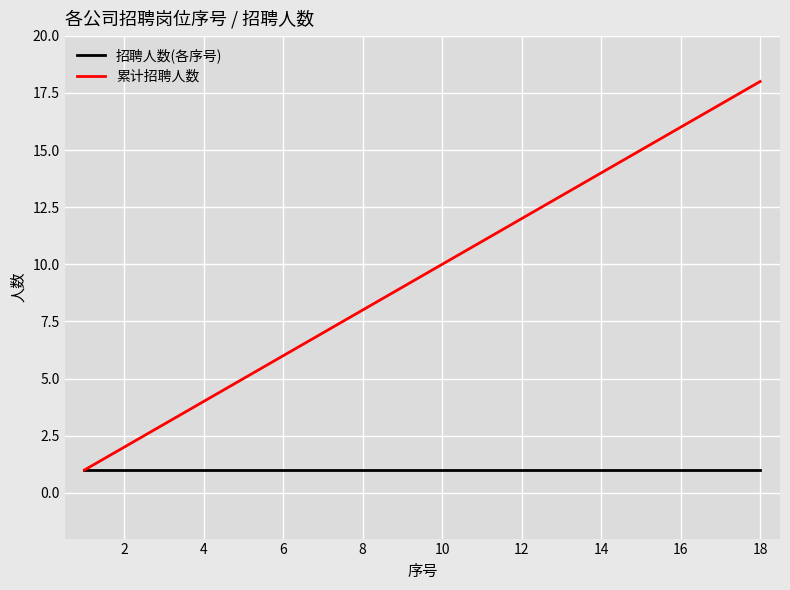

What are all the series names shown in the legend?

招聘人数(各序号), 累计招聘人数